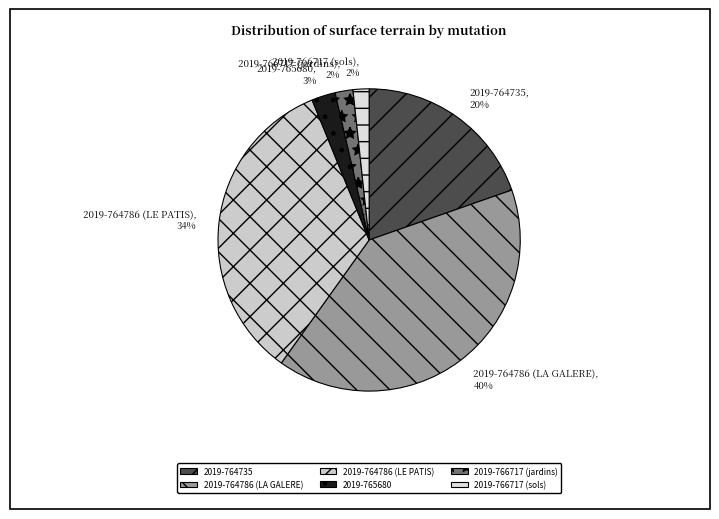

Which slice is the largest?

2019-764786 (LA GALERE)